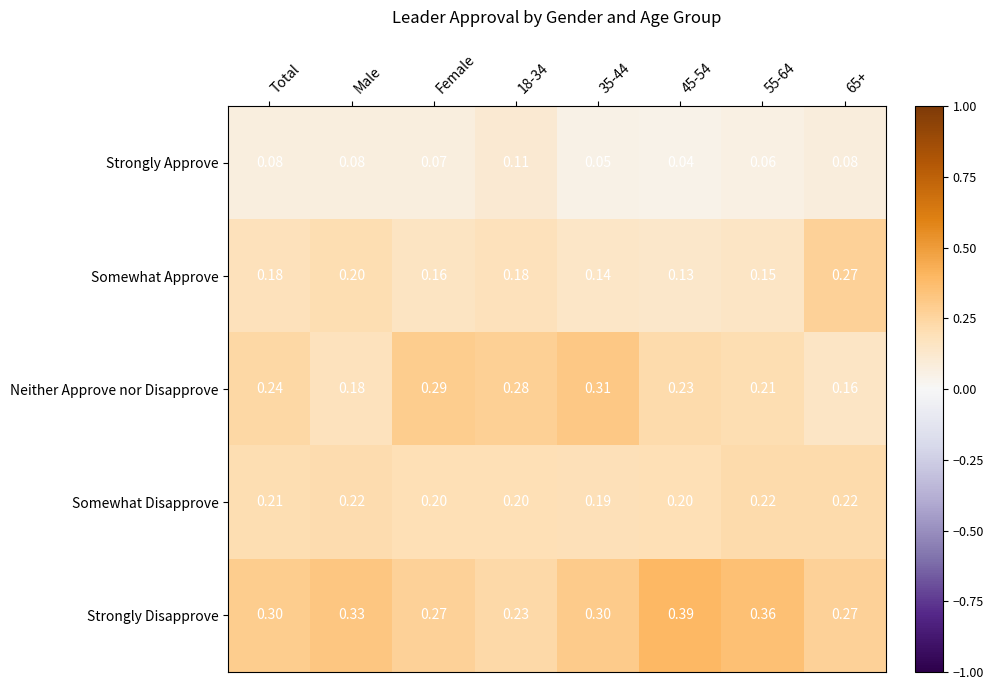

Which series has the widest spread of values?

Strongly Disapprove